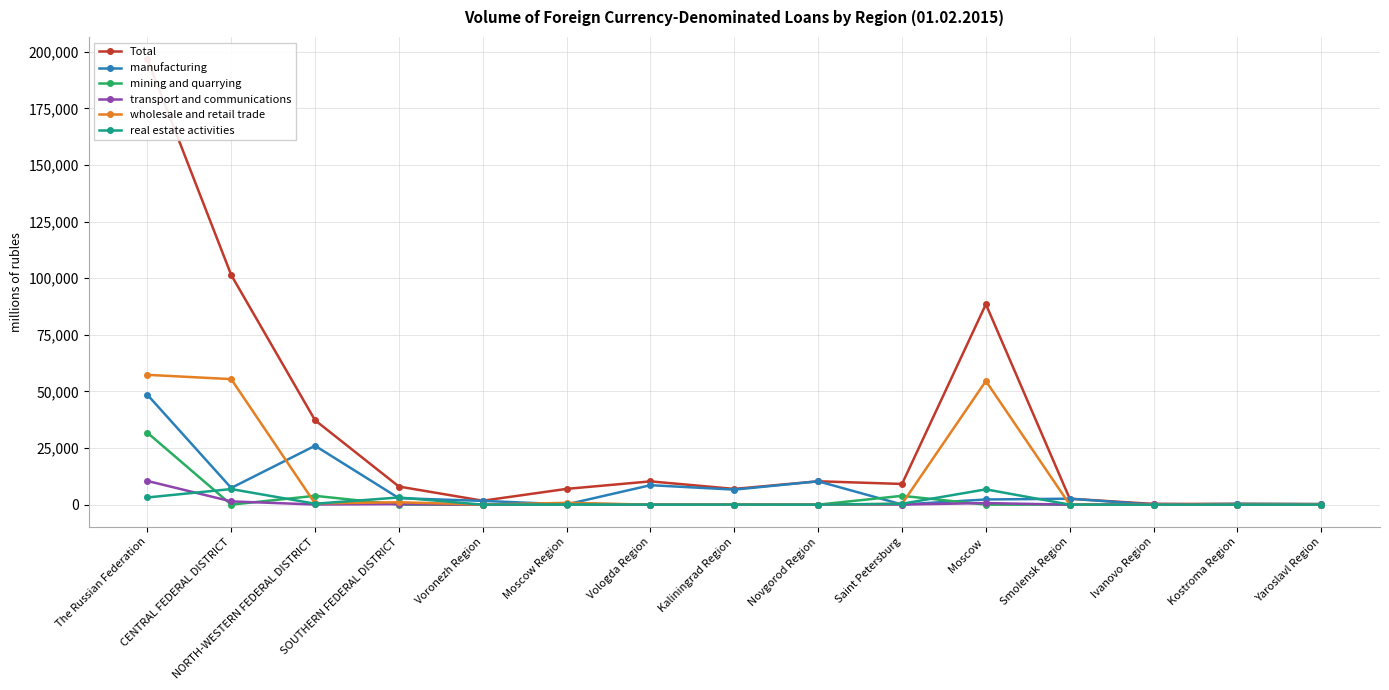

What is the label of the 1st point from the left?

The Russian Federation